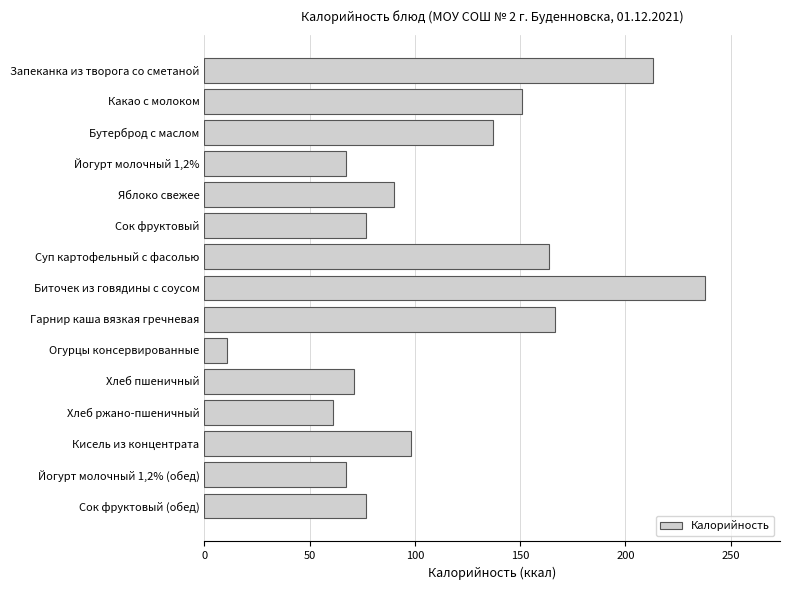

Reading bottom to top, list all the values displayed in this chart.

76.8	67.2	98.2	61.2	71.2	10.8	166.5	237.8	163.9	76.8	90.0	67.2	137.0	150.8	213.3